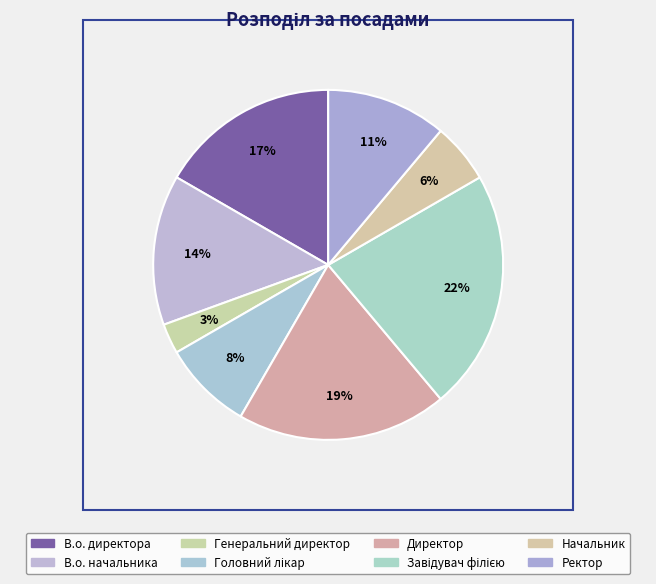

Is it true that Начальник is 1% of the pie?

False